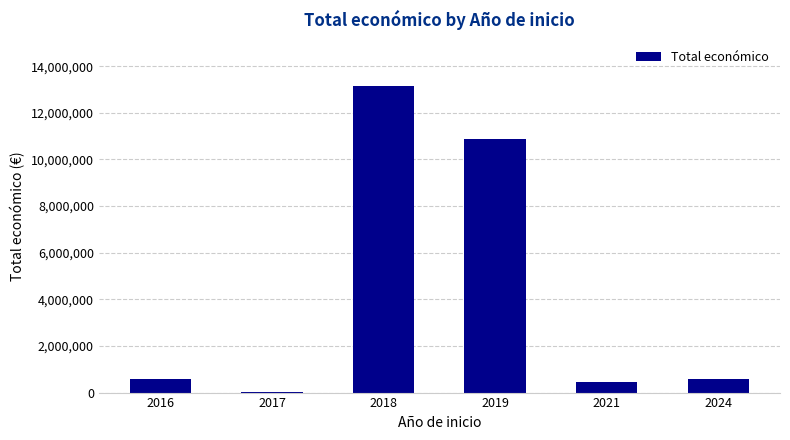

What is the greatest value displayed?

13153556